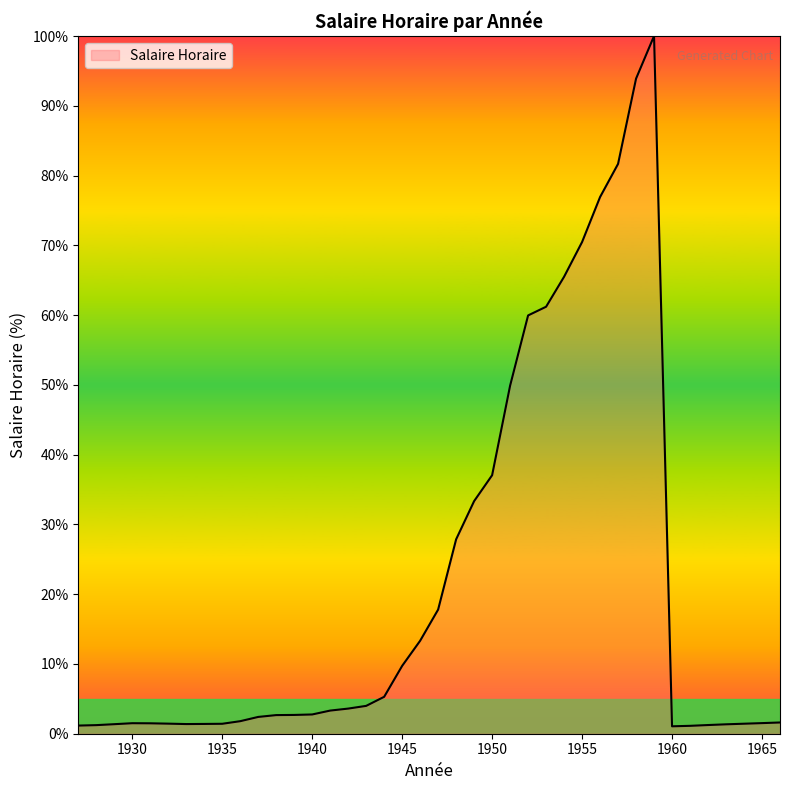

What is the greatest value displayed?

100.0